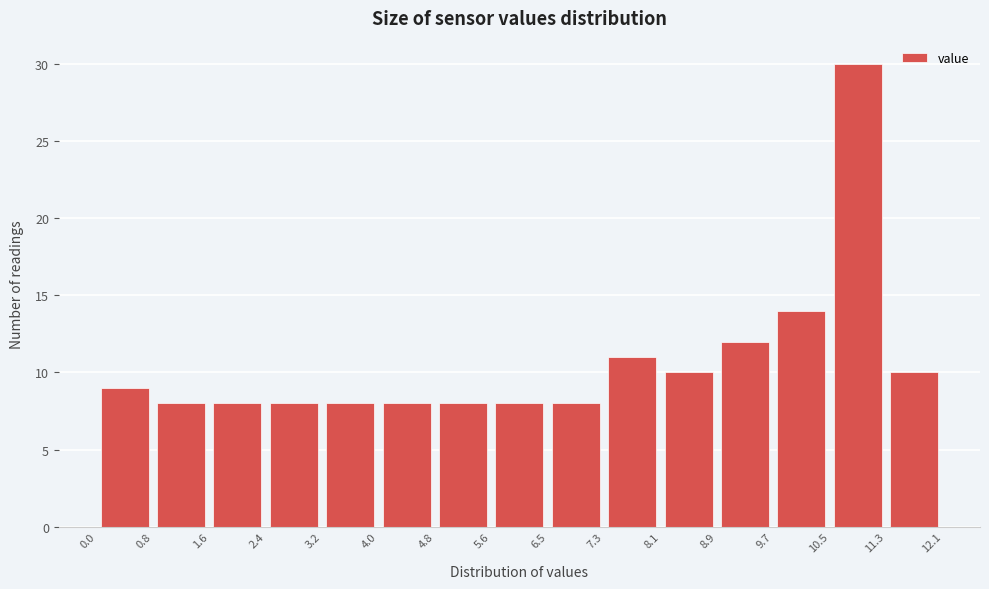

Which range on the x-axis has the tallest bar?

10.5 to 11.3